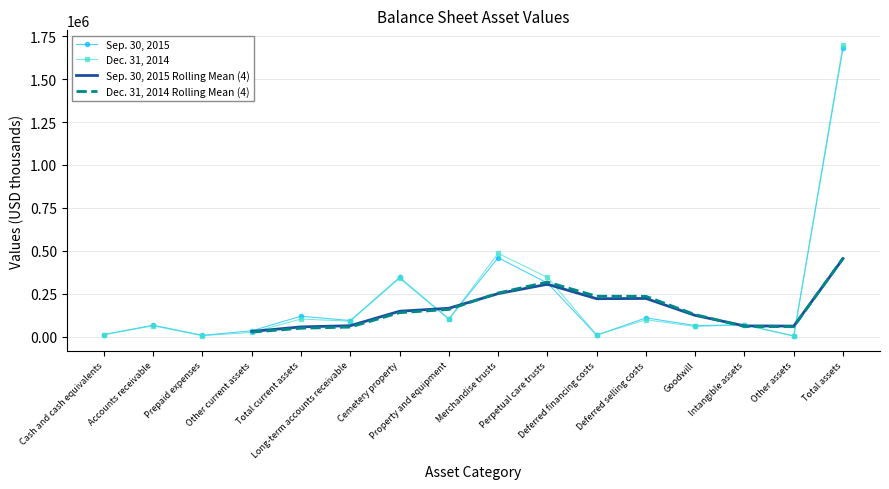

What position from the right is Merchandise trusts?

8